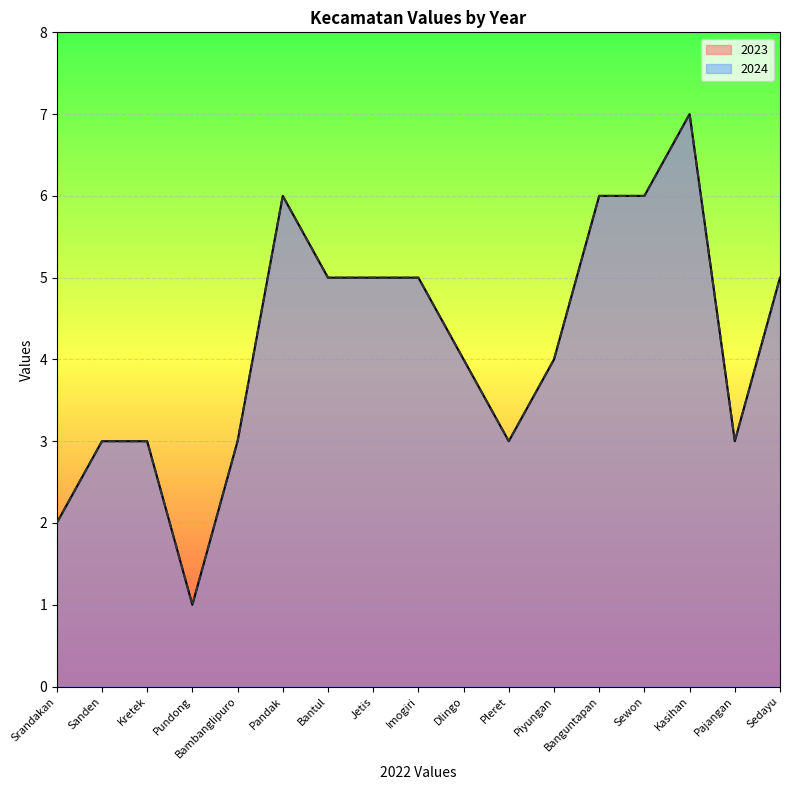

How many 2023 values are between 3 and 5?

11